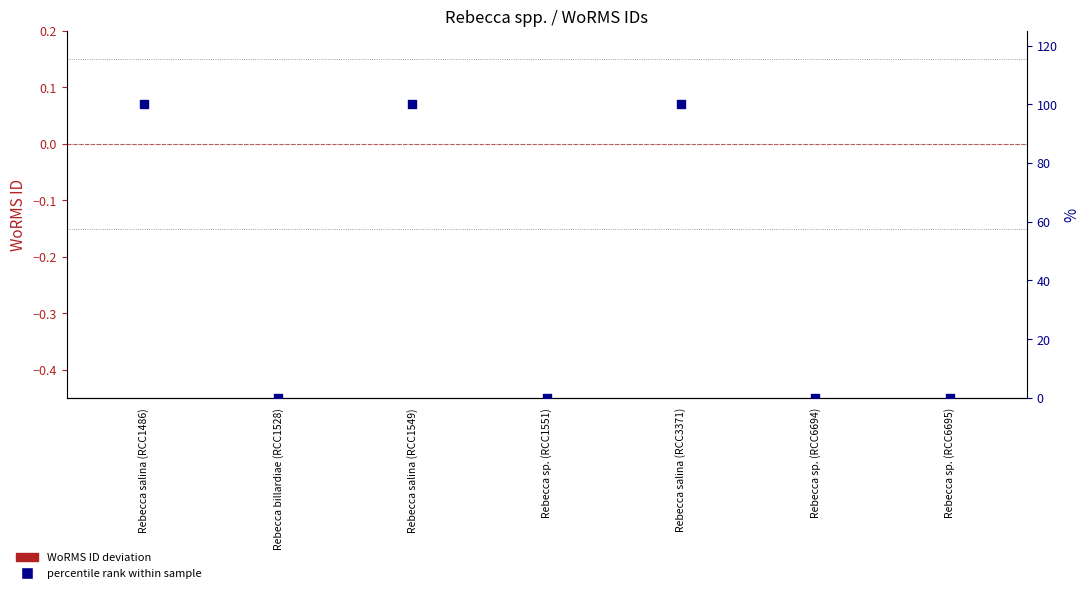

At which category is the sum across all series the highest?

Rebecca salina (RCC1486)